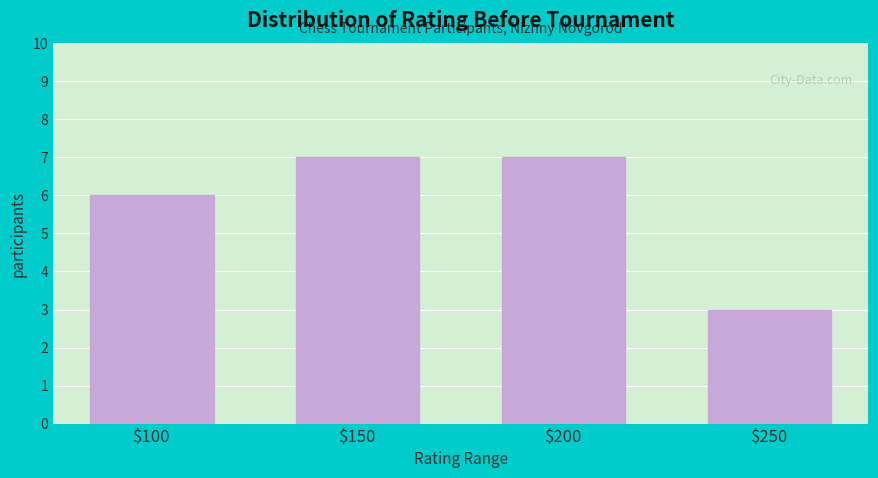

Reading left to right, transcribe all the data shown in this chart.

6	7	7	3